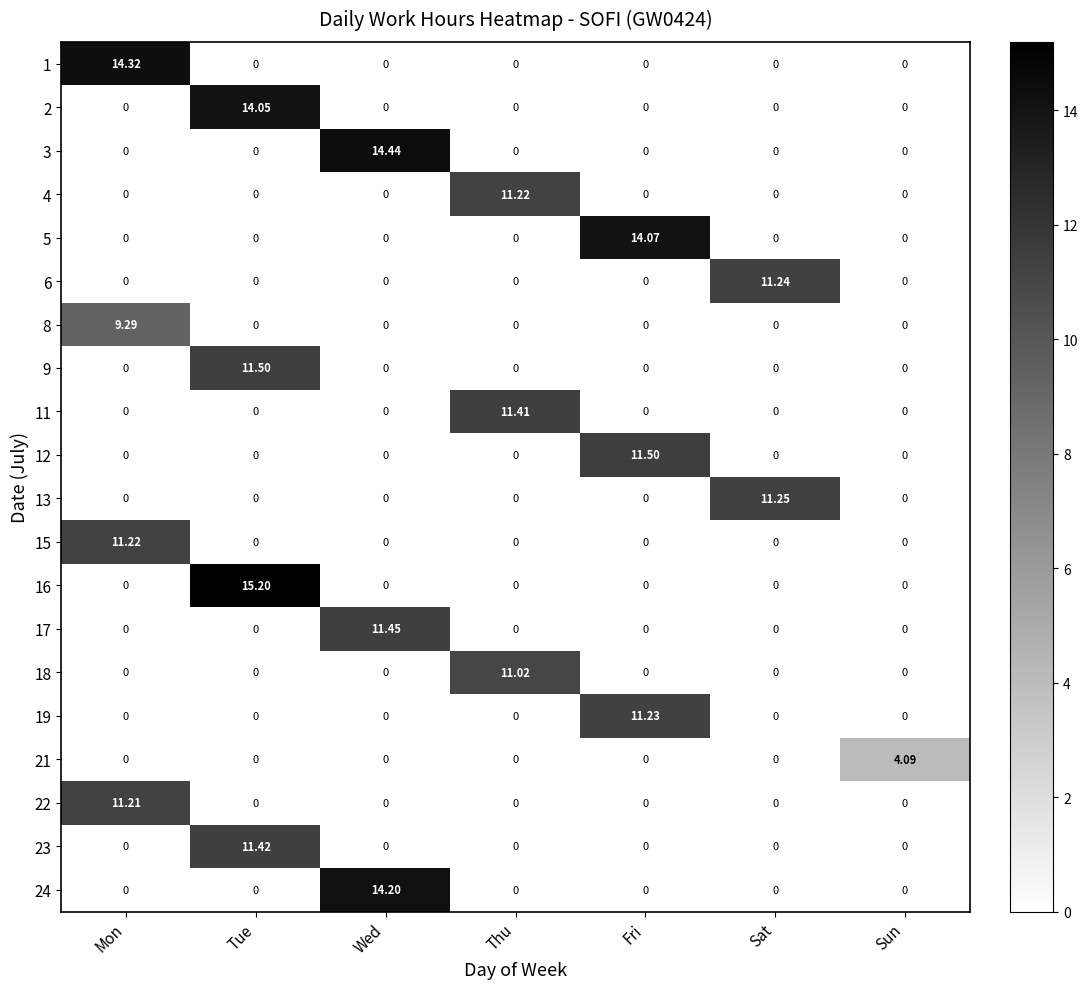

At which category is the sum across all series the highest?

Tue